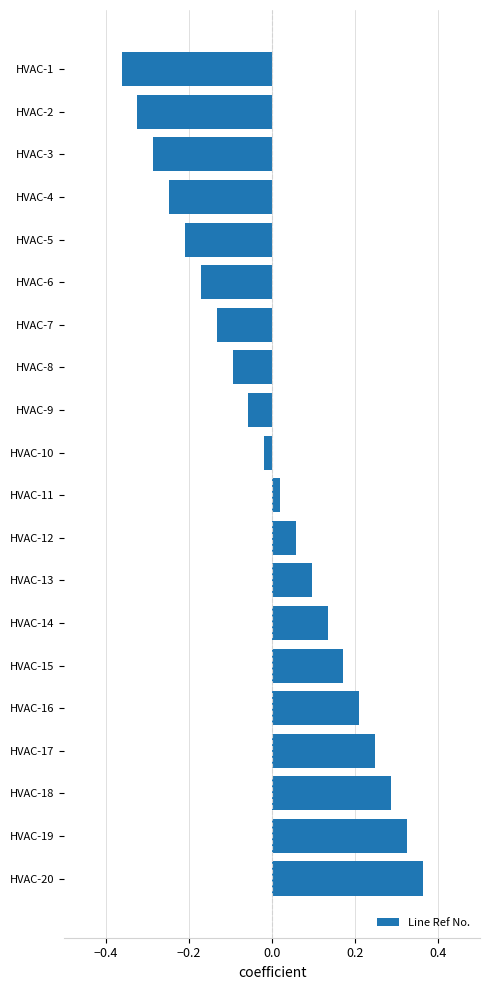

Between HVAC-20 and HVAC-8, which is larger?

HVAC-20